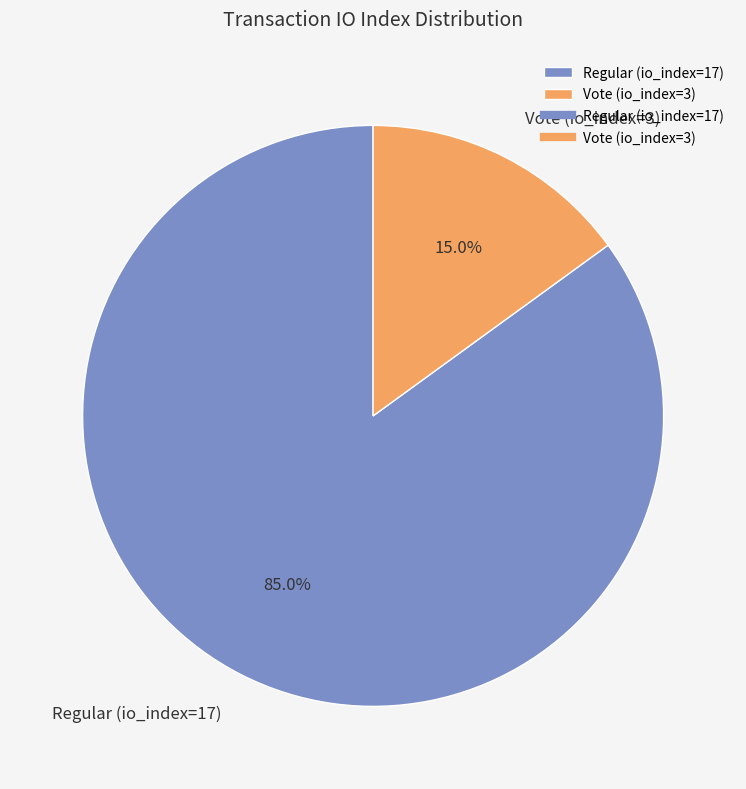

Is it true that Vote (io_index=3) is 15% of the pie?

True